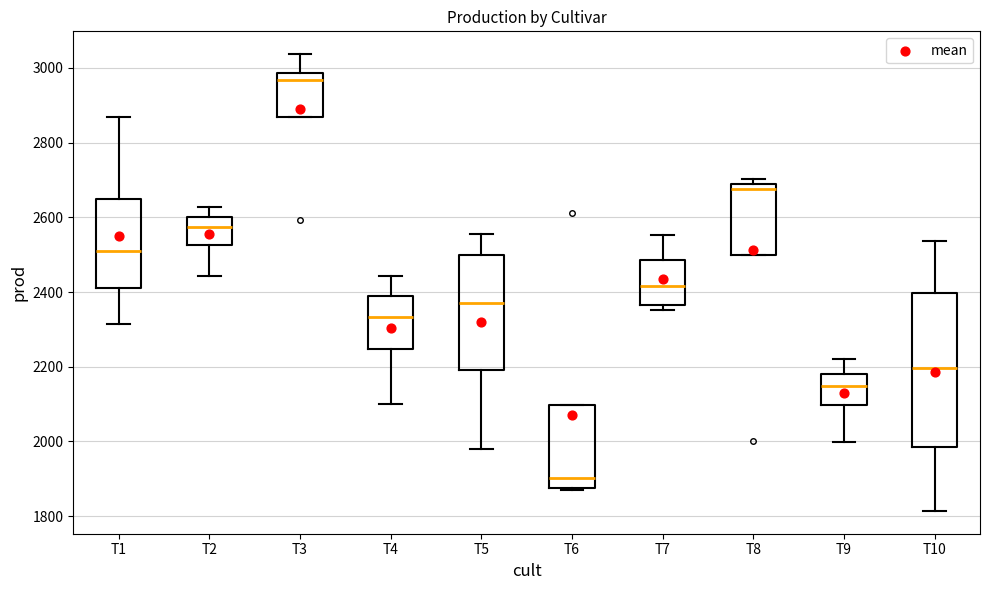

Reading left to right, transcribe this box plot: for each box, give where its median line is, the range the box spans, and where its two whiskers end, as read against the y-axis. The values are not printed on the chart, so give them approximately, as read against the axis.

T1: median 2520, box 2420 to 2660, whiskers 2320 to 2880
T2: median 2580, box 2520 to 2600, whiskers 2440 to 2620
T3: median 2960, box 2860 to 2980, whiskers 2860 to 3040
T4: median 2340, box 2240 to 2380, whiskers 2100 to 2440
T5: median 2380, box 2200 to 2500, whiskers 1980 to 2560
T6: median 1900, box 1880 to 2100, whiskers 1880 to 2100
T7: median 2420, box 2360 to 2480, whiskers 2360 (just below the box's lower edge) to 2560
T8: median 2680 (just below the box's upper edge), box 2500 to 2680, whiskers 2500 to 2700
T9: median 2140, box 2100 to 2180, whiskers 2000 to 2220
T10: median 2200, box 1980 to 2400, whiskers 1820 to 2540